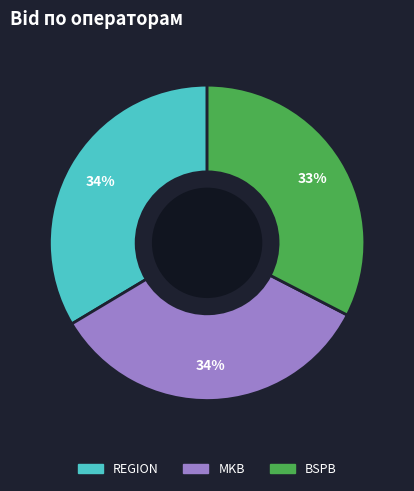

Is there a majority slice in this chart?

No